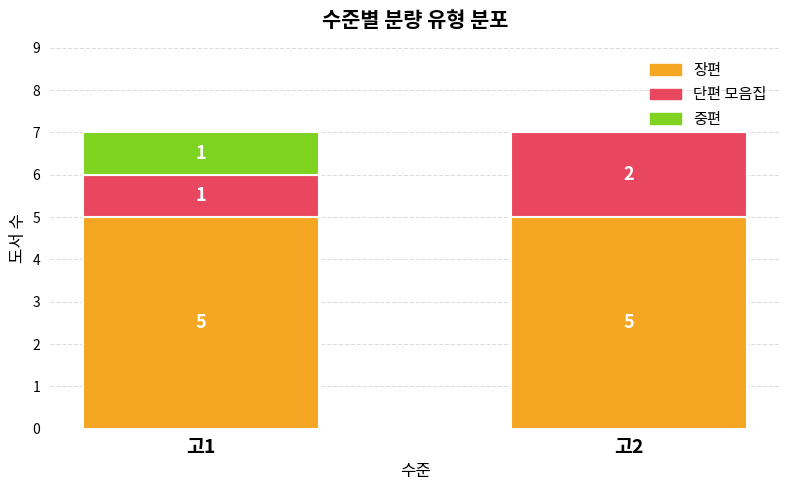

Reading left to right, what are the values for 장편?

고1=5	고2=5